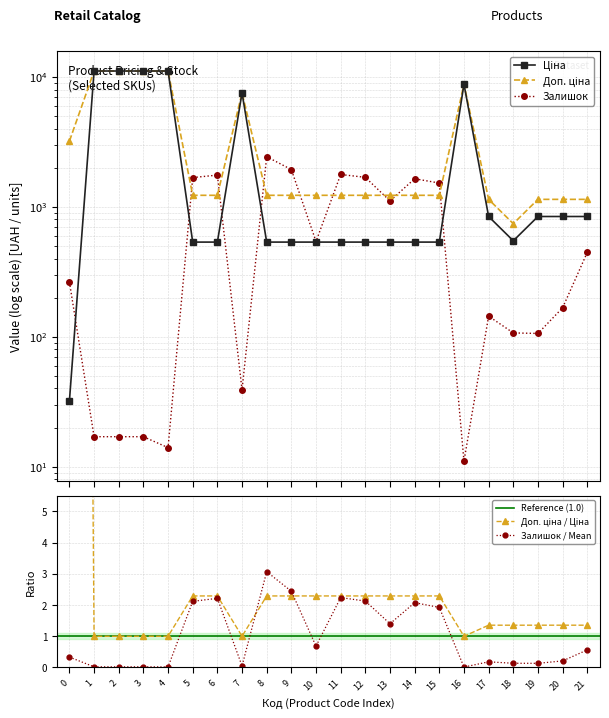

Is it true that Залишок / Mean equals 3.6 at 9?

False